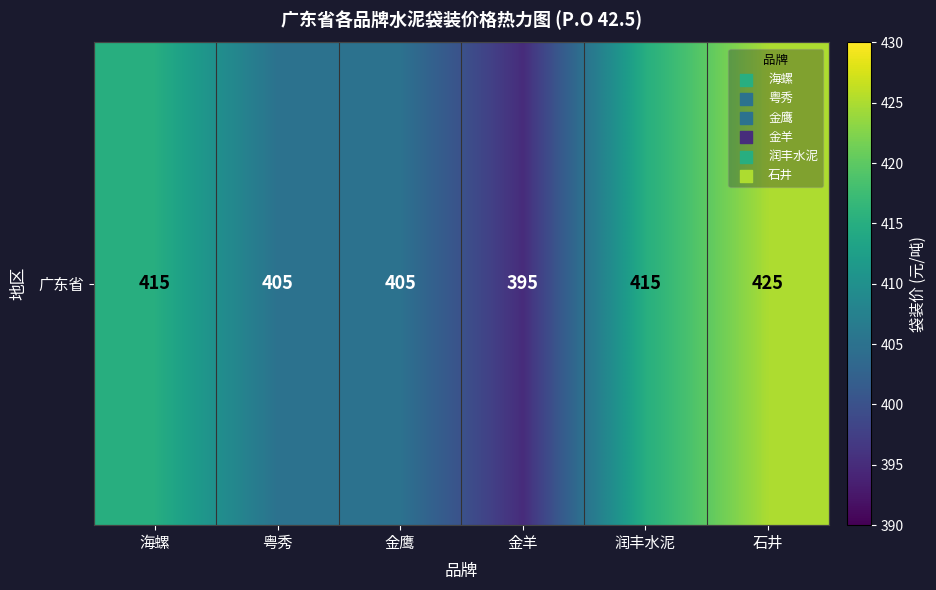

What is the maximum value shown in the chart?

425